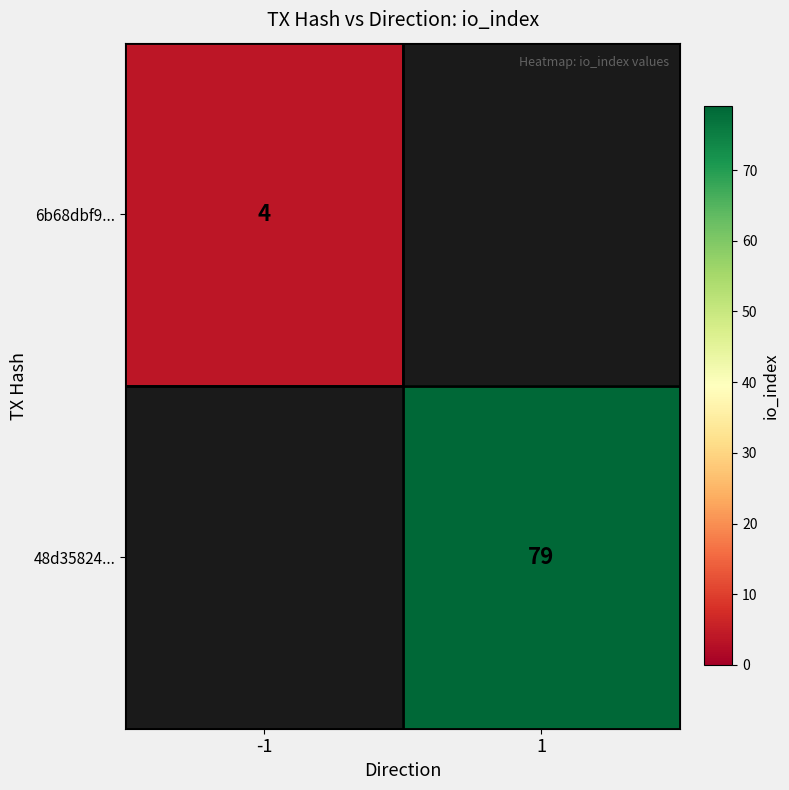

The 6b68dbf9... series shows 4 at -1. True or false?

True